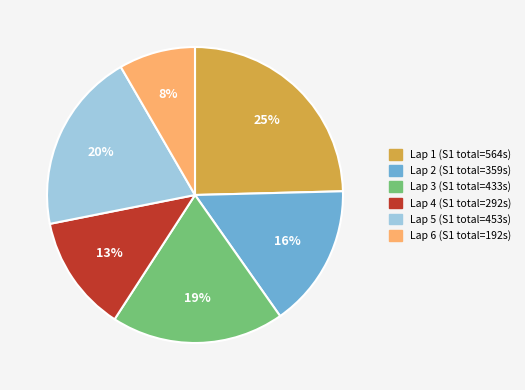

Does any single category account for the majority?

No